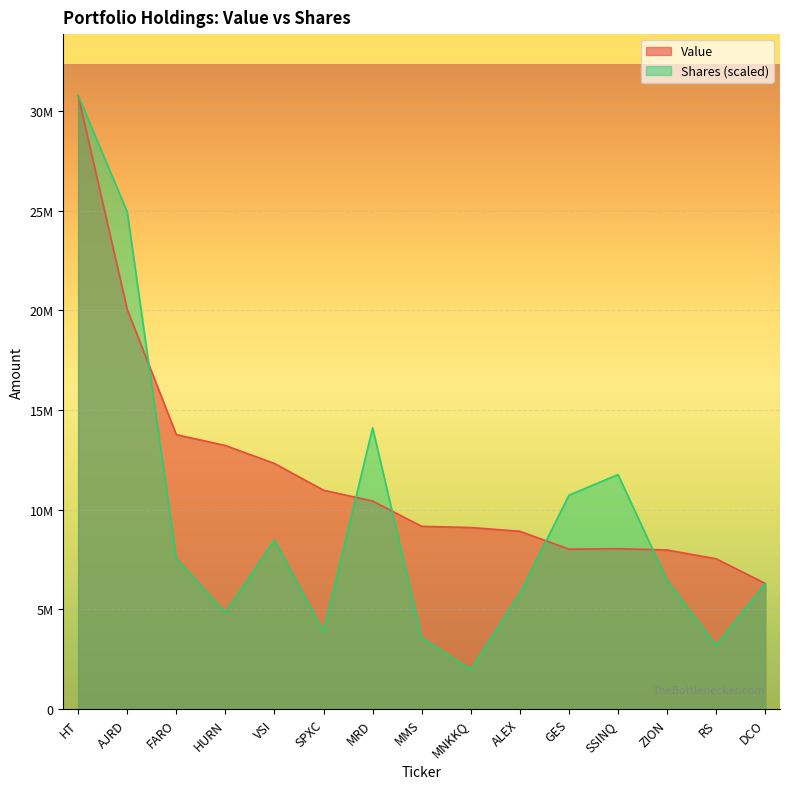

What is the label of the 12th point from the left?

SSINQ